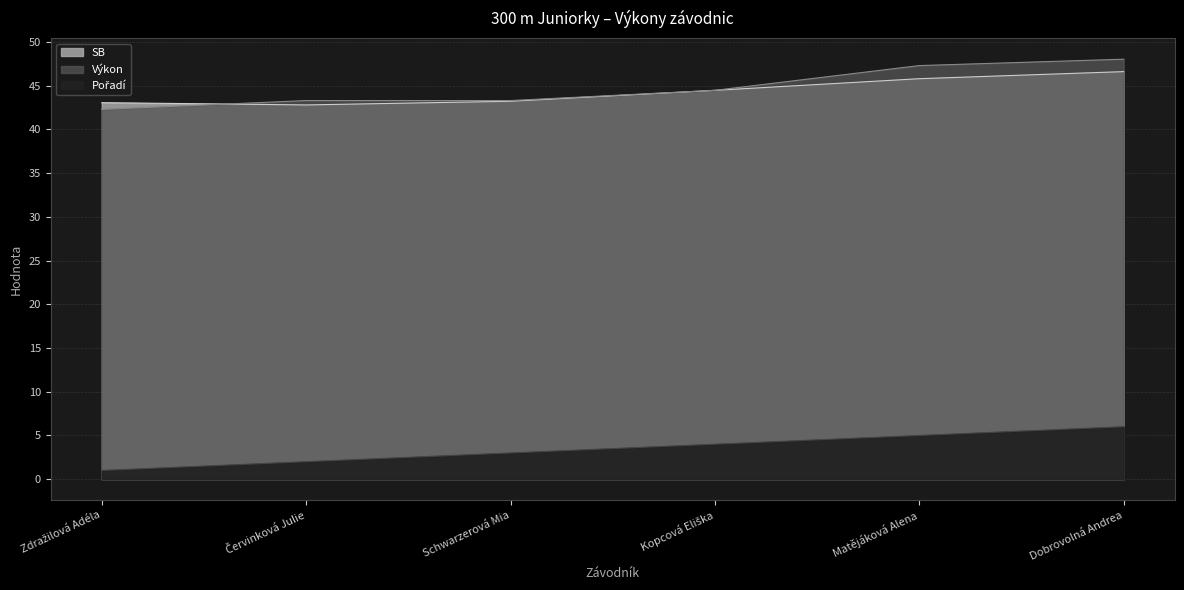

How many data points does each series have?

6